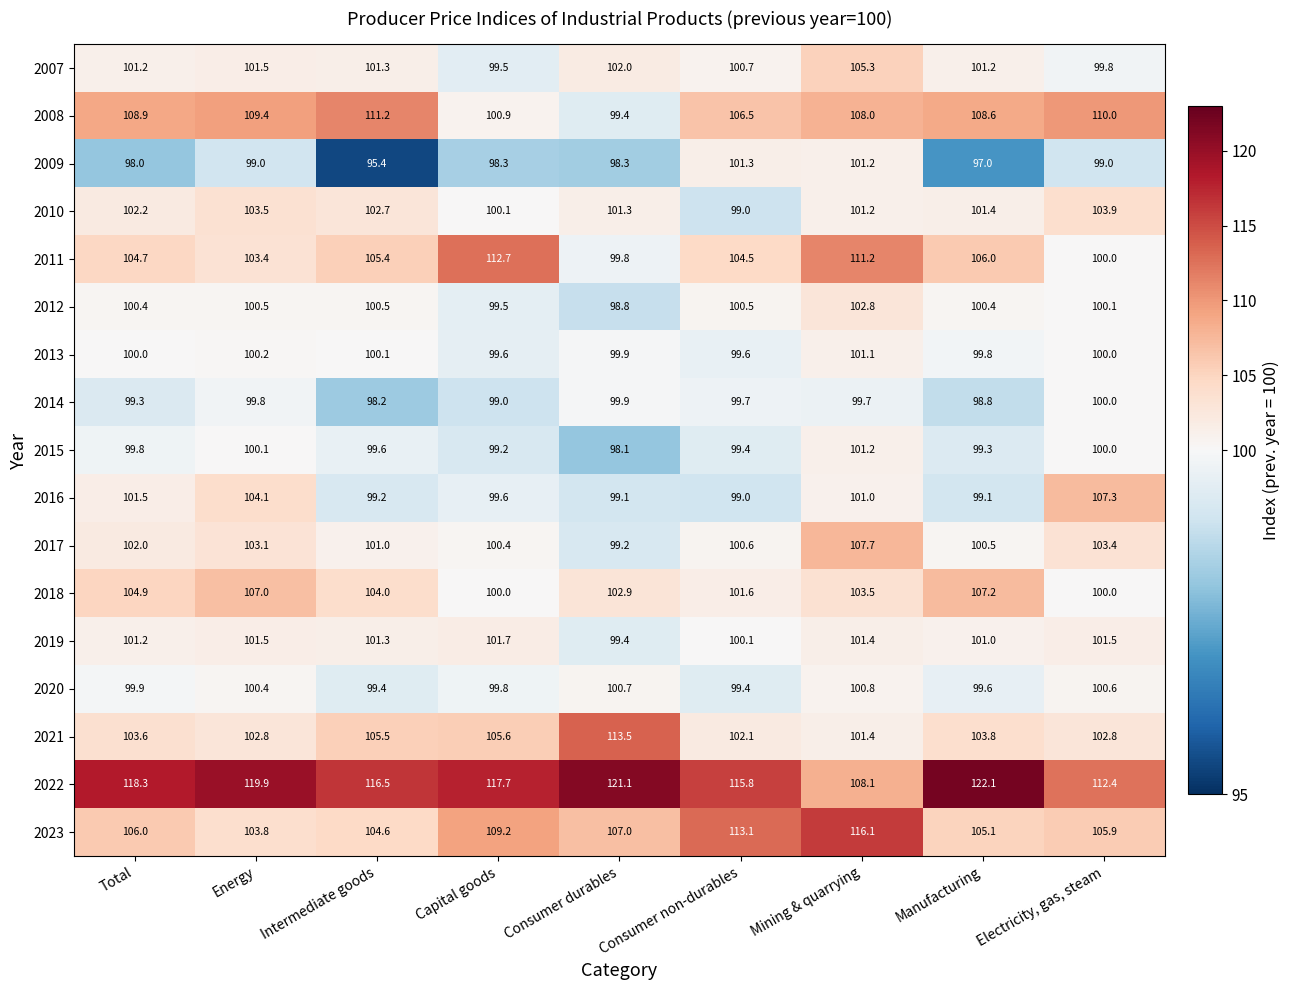

The value of 2021 at Intermediate goods is 105.5. True or false?

True